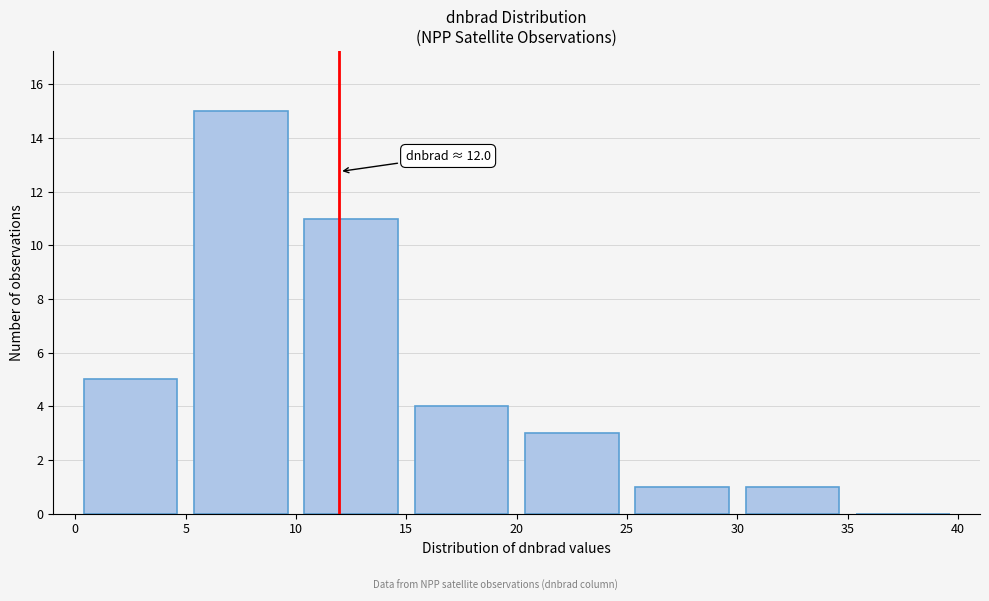

Over which range of the x-axis is the bar tallest?

5 to 10